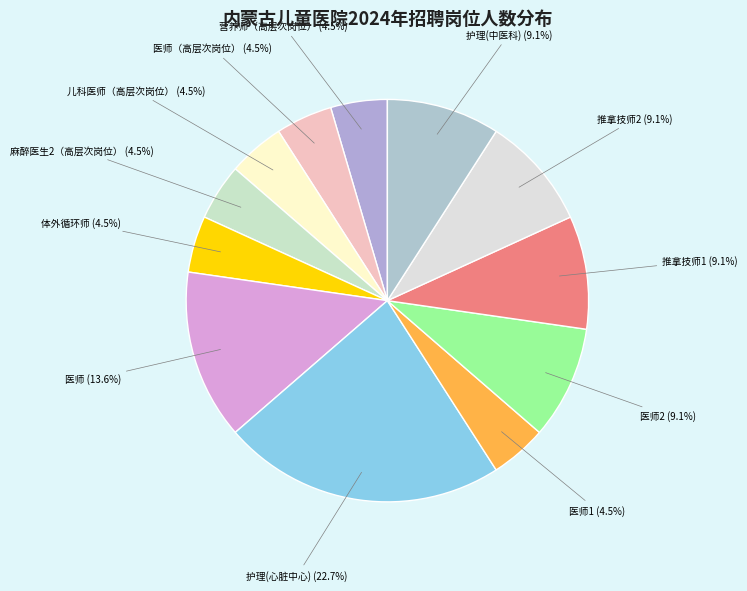

Count the number of slices in the pie.

12